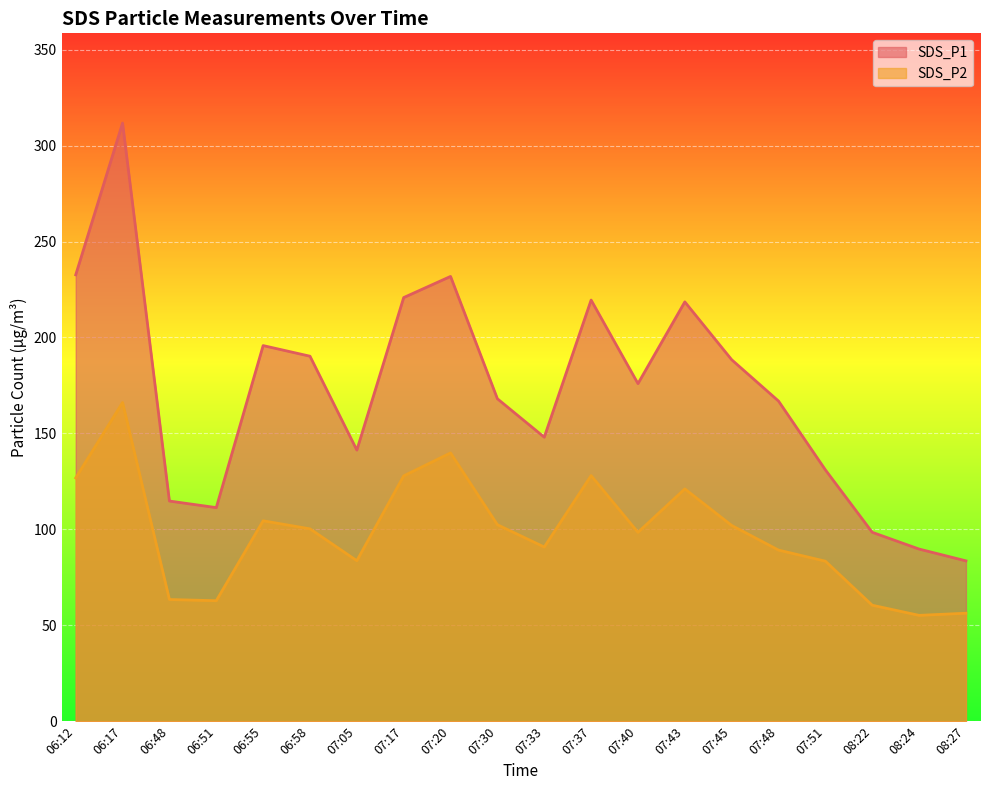

Count the number of data series in this chart.

2